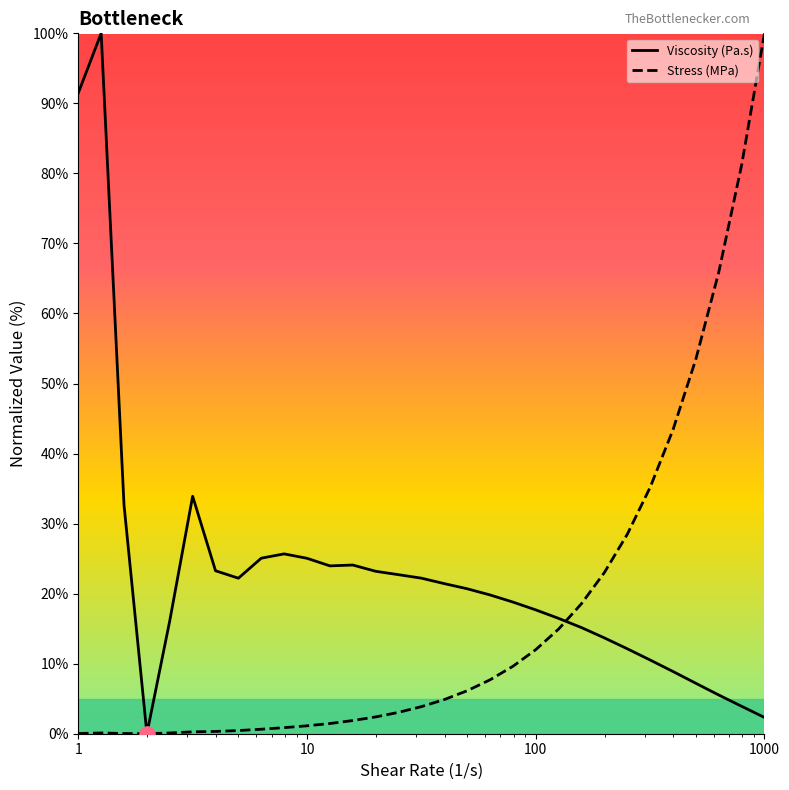

Which series reaches the minimum Y coordinate?

Viscosity (Pa.s)